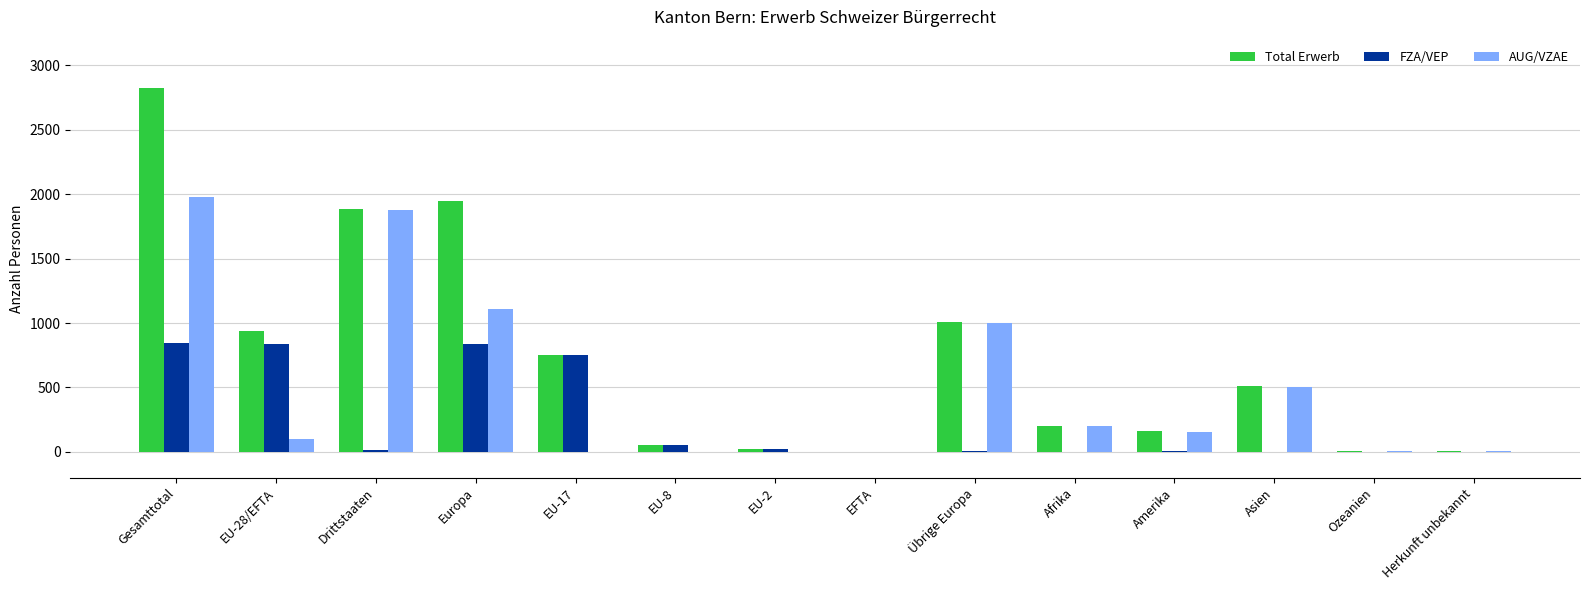

Which series has the largest total across all categories?

Total Erwerb